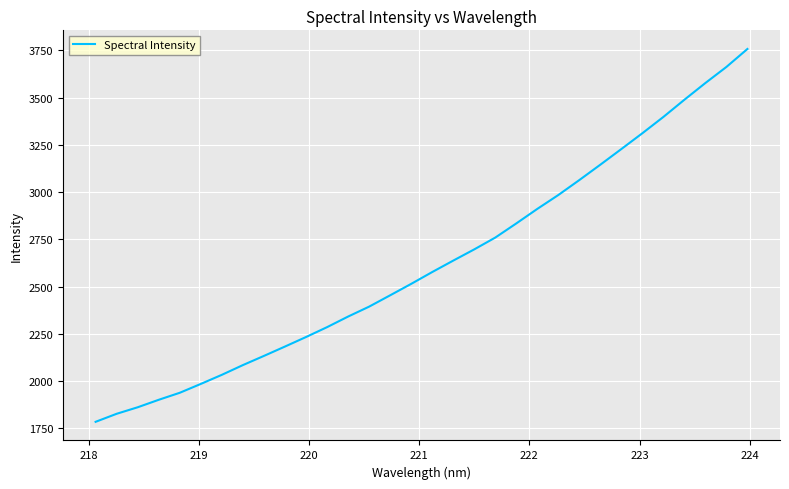

What is the smallest value displayed?

1784.8